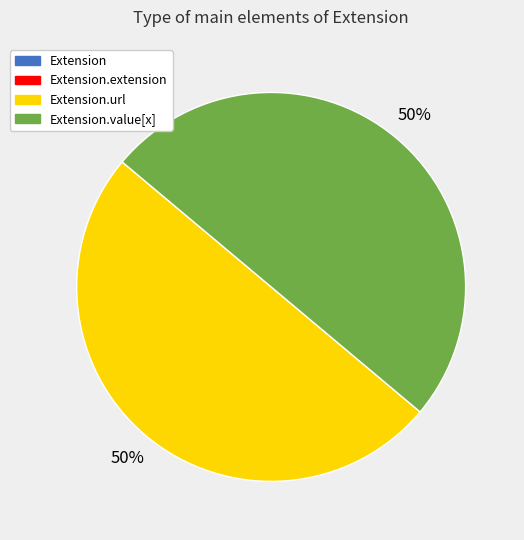

To the nearest percent, what is the average slice percentage?

25%